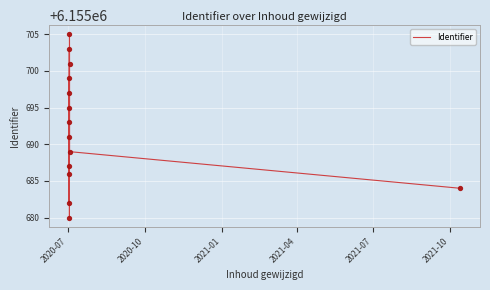

What is the greatest value displayed?

6155705